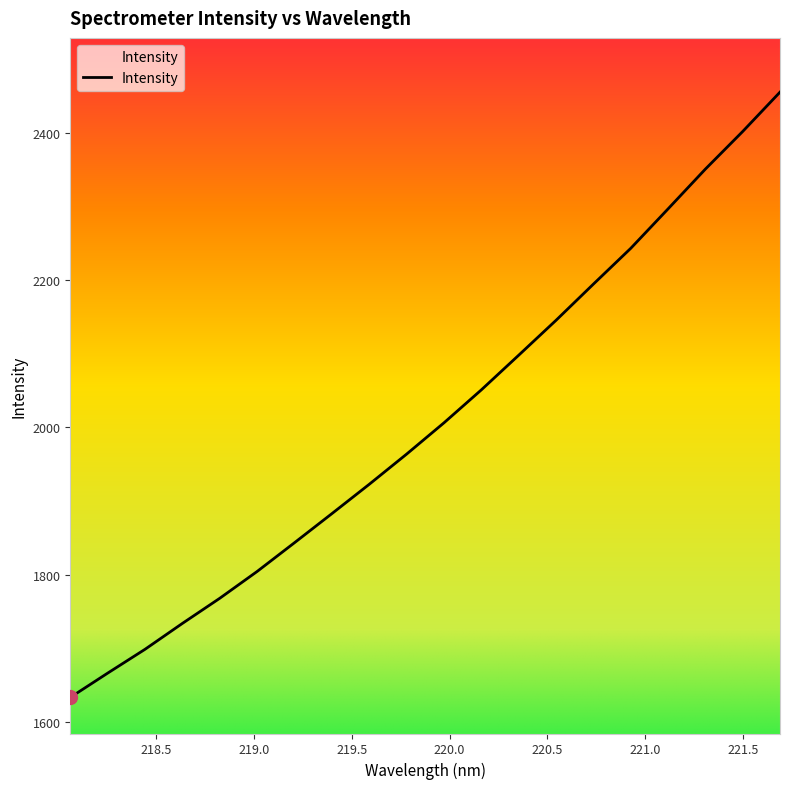

Reading right to left, what are all the values shown in this chart?

221.6902=2455.3	221.4993=2401.8	221.3083=2350.7	221.1174=2296.7	220.9264=2243.1	220.7354=2194.5	220.5444=2145.4	220.3533=2097.9	220.1623=2050.9	219.9712=2006.2	219.7801=1963.7	219.589=1922.7	219.3979=1882.9	219.2067=1843.4	219.0156=1804.3	218.8244=1767.9	218.6332=1733.8	218.442=1698.6	218.2508=1666.2	218.0596=1633.2